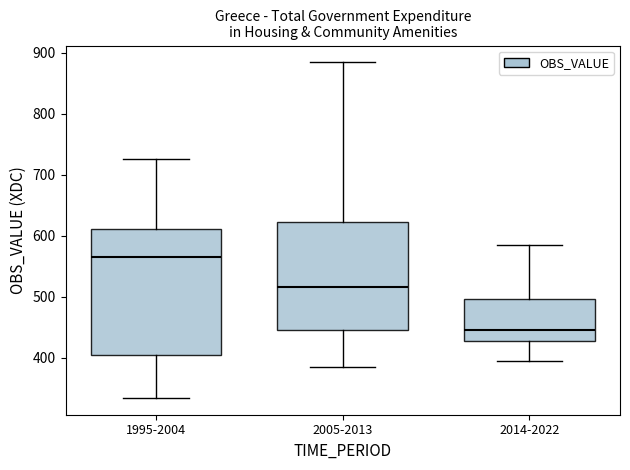

Reading left to right, read every box against the y-axis: the position of its median line, the range the box covers, and the ends of its whiskers. The values are not printed on the chart, so give them approximately, as read against the axis.

1995-2004: median 570, box 400 to 610, whiskers 330 to 730
2005-2013: median 520, box 450 to 620, whiskers 380 to 880
2014-2022: median 450, box 430 to 500, whiskers 400 to 590